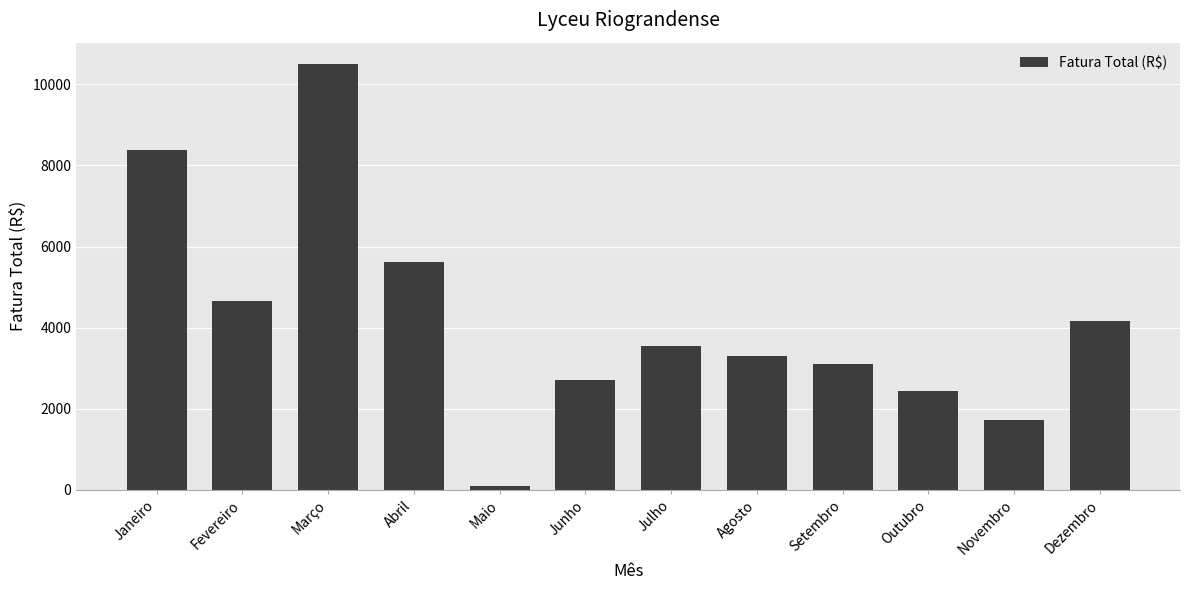

Count the number of values greater than 3533.

6